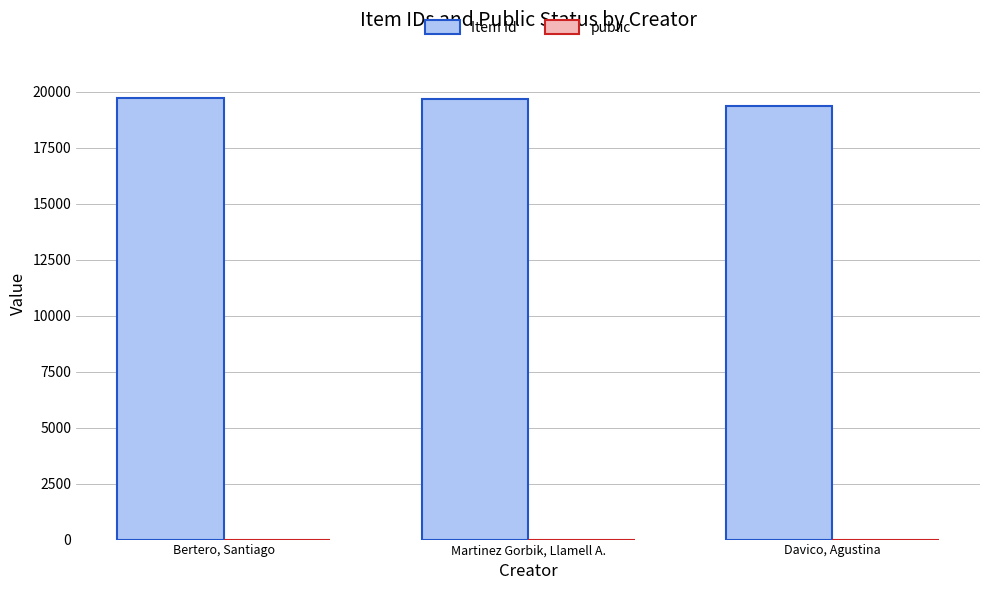

Which series has the largest total across all categories?

Item Id